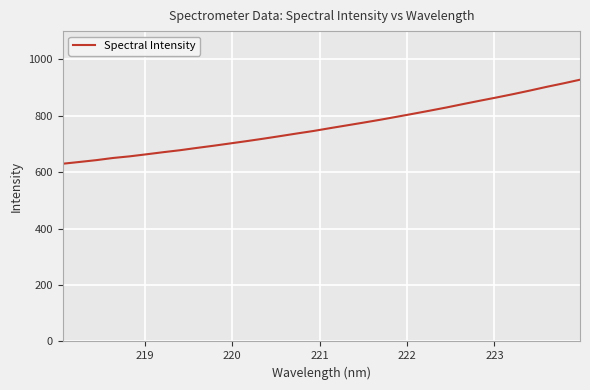

What is the smallest value displayed?

629.9